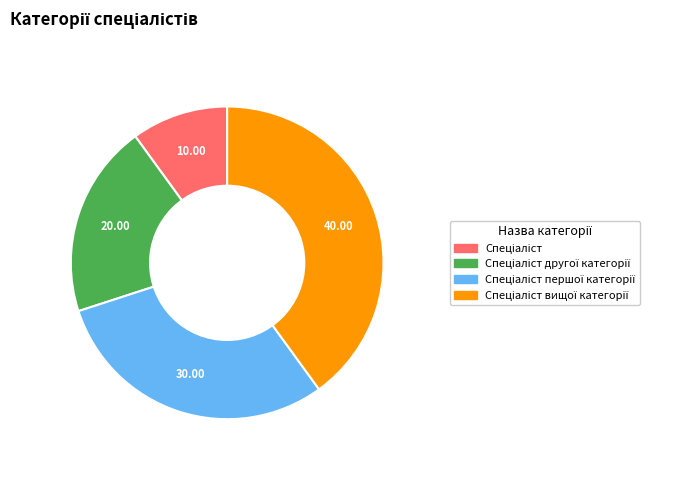

How many segments does this pie chart have?

4